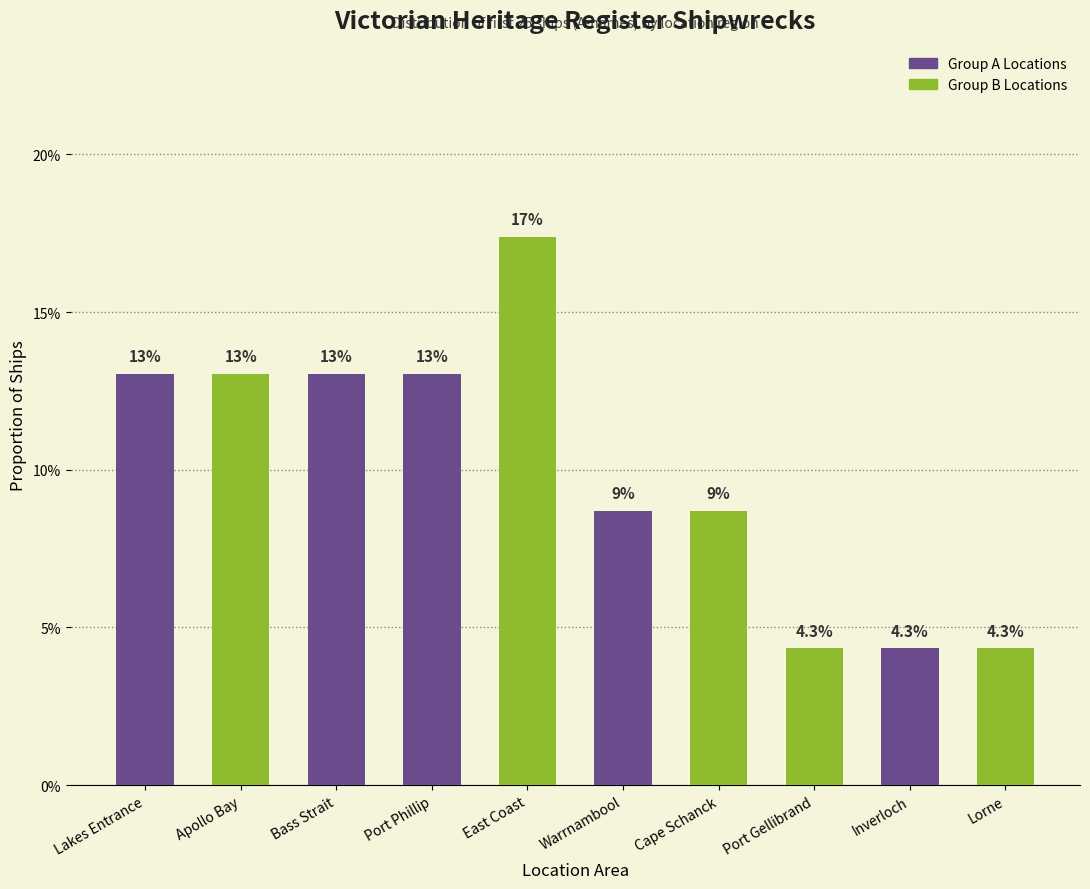

Does the chart contain any negative values?

No